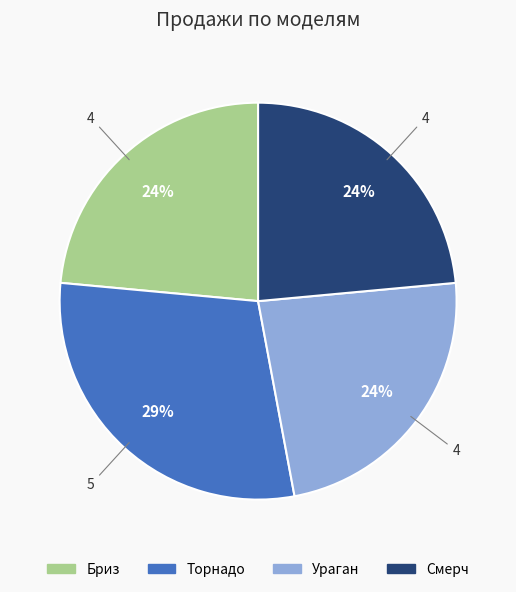

How many segments does this pie chart have?

4